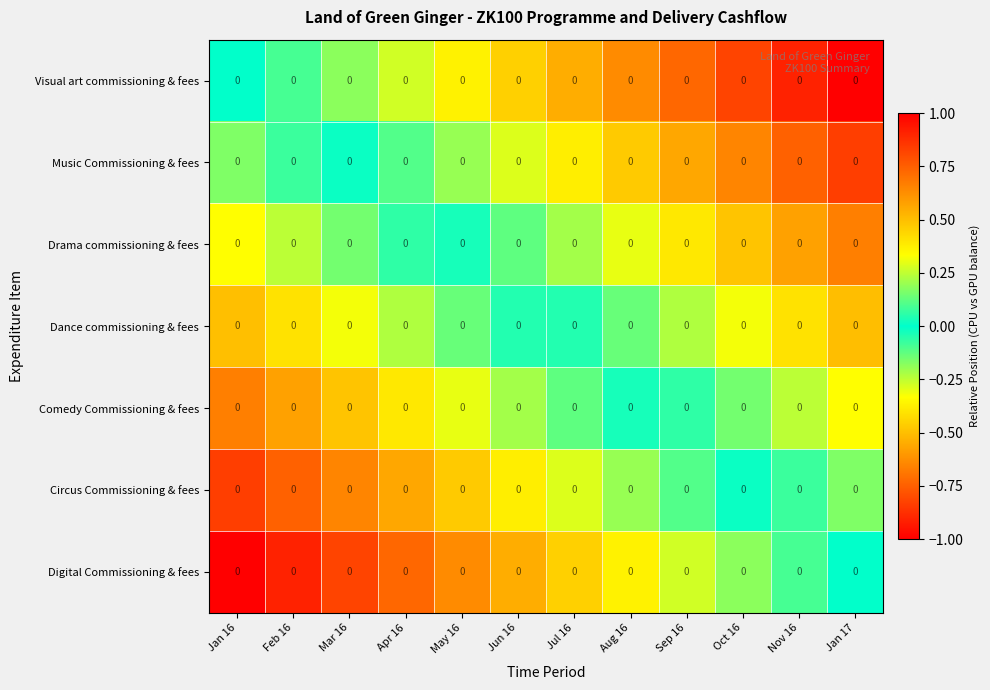

What value does the Visual art commissioning & fees series have at Feb 16?

0.1